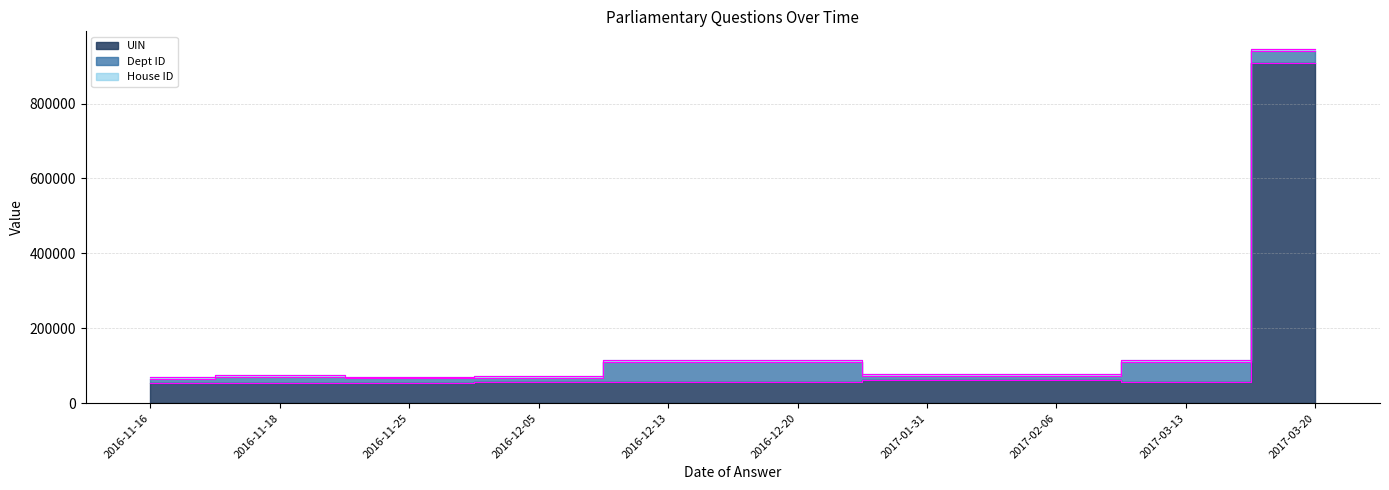

Reading left to right, transcribe all the data shown in this chart.

UIN edge: 2016-11-16=53391	2016-11-18=53800	2016-11-25=54966	2016-12-05=56054	2016-12-13=57298	2016-12-20=57298	2017-01-31=62501	2017-02-06=62501	2017-03-13=56186	2017-03-20=909430
Dept edge: 2016-11-16=64391	2016-11-18=69800	2016-11-25=65966	2016-12-05=67054	2016-12-13=110298	2016-12-20=110298	2017-01-31=73501	2017-02-06=73501	2017-03-13=110186	2017-03-20=940430
House edge: 2016-11-16=69391	2016-11-18=74800	2016-11-25=70966	2016-12-05=72054	2016-12-13=115298	2016-12-20=115298	2017-01-31=78501	2017-02-06=78501	2017-03-13=115186	2017-03-20=945430